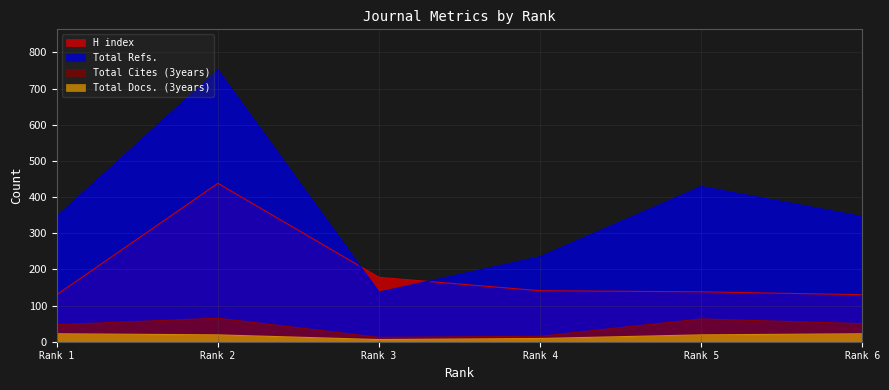

What is the greatest value displayed?

751